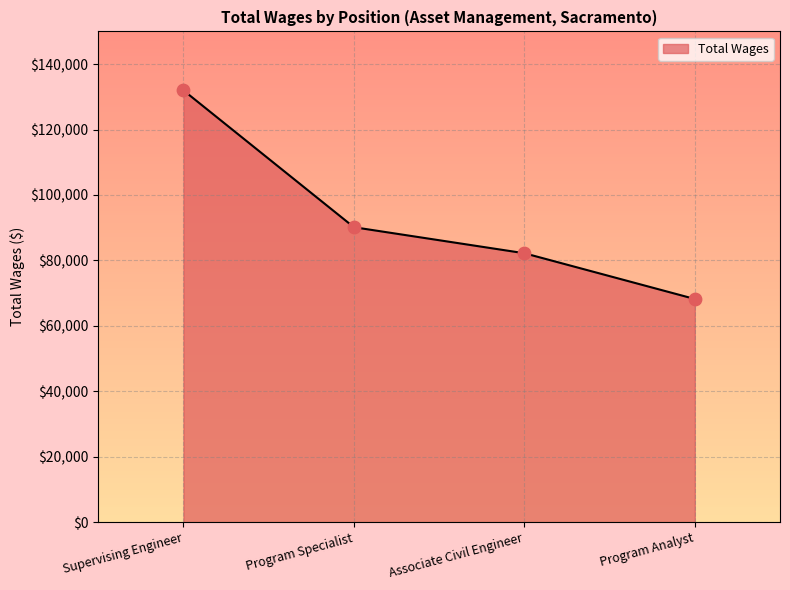

Which has a higher value, Program Specialist or Supervising Engineer?

Supervising Engineer